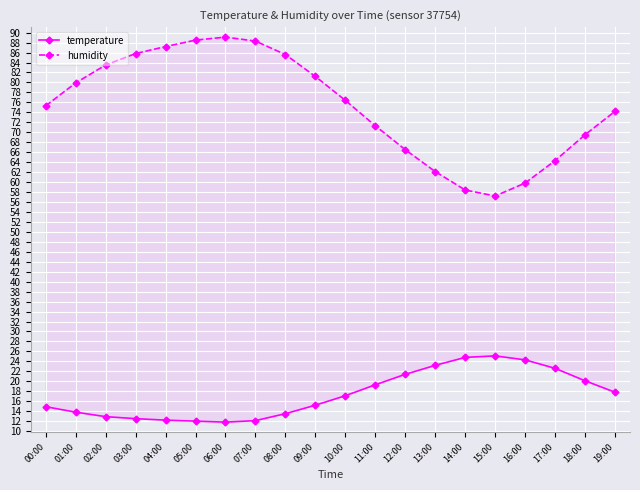

Which series has the widest spread of values?

humidity